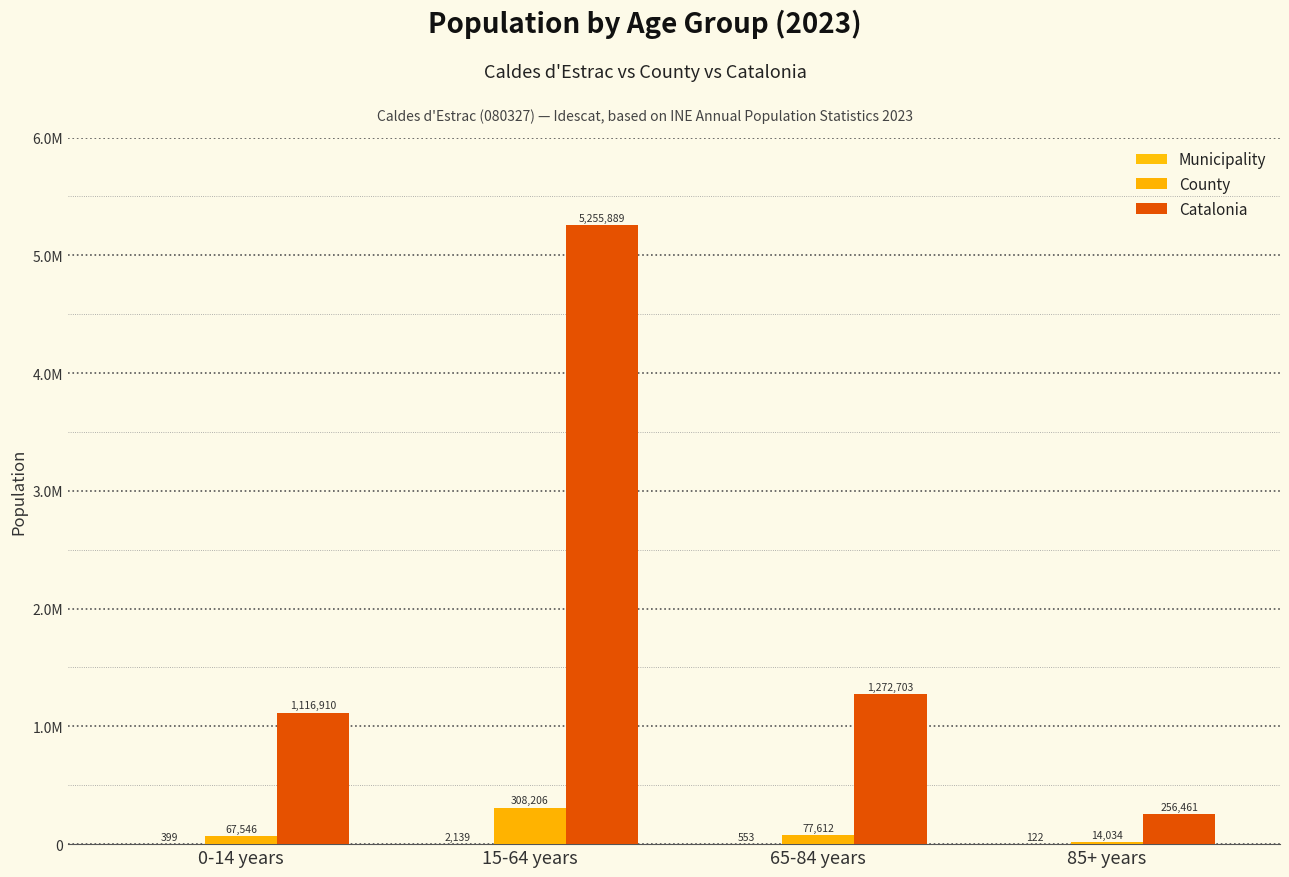

What are all the series names shown in the legend?

Municipality, County, Catalonia